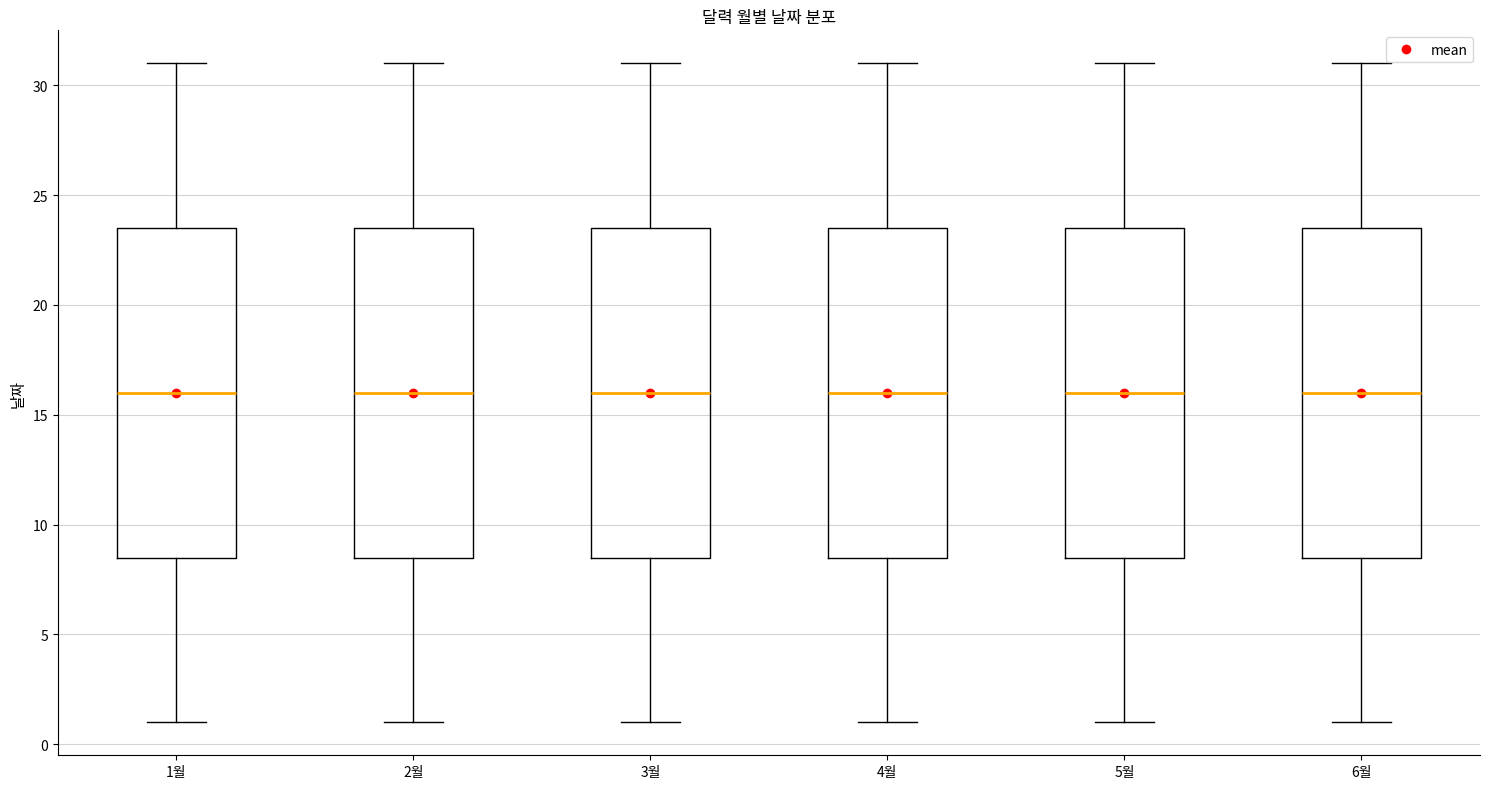

Where is the upper edge of the box for 2월 on the y-axis? The values are not printed on the chart, so give them approximately, as read against the axis.

23.5